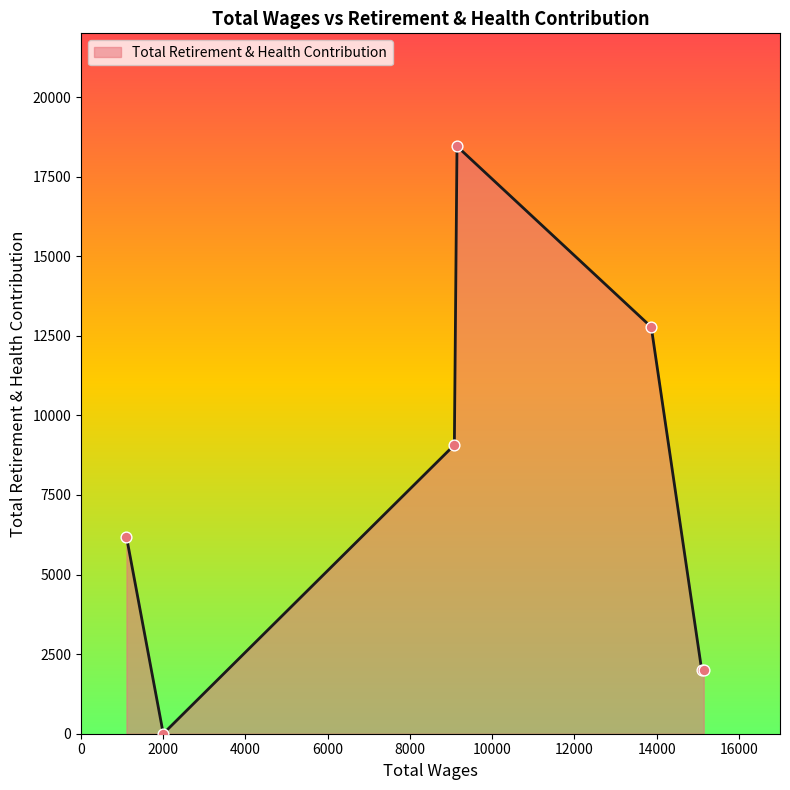

What is the average value?

7215